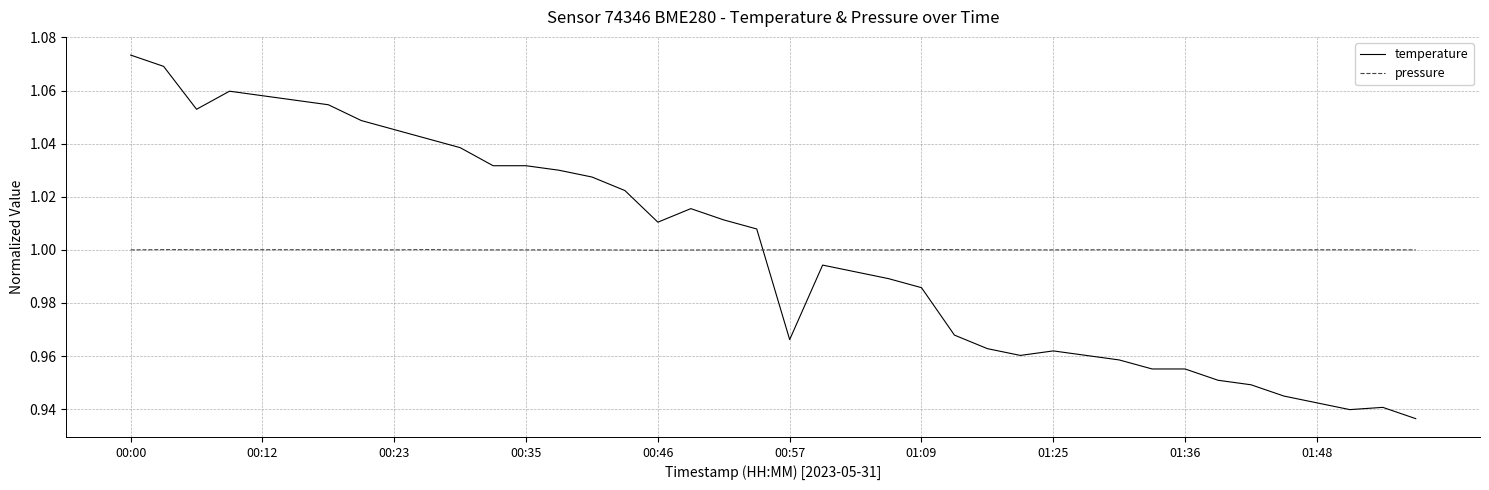

True or false: temperature and pressure cross at least once.

True